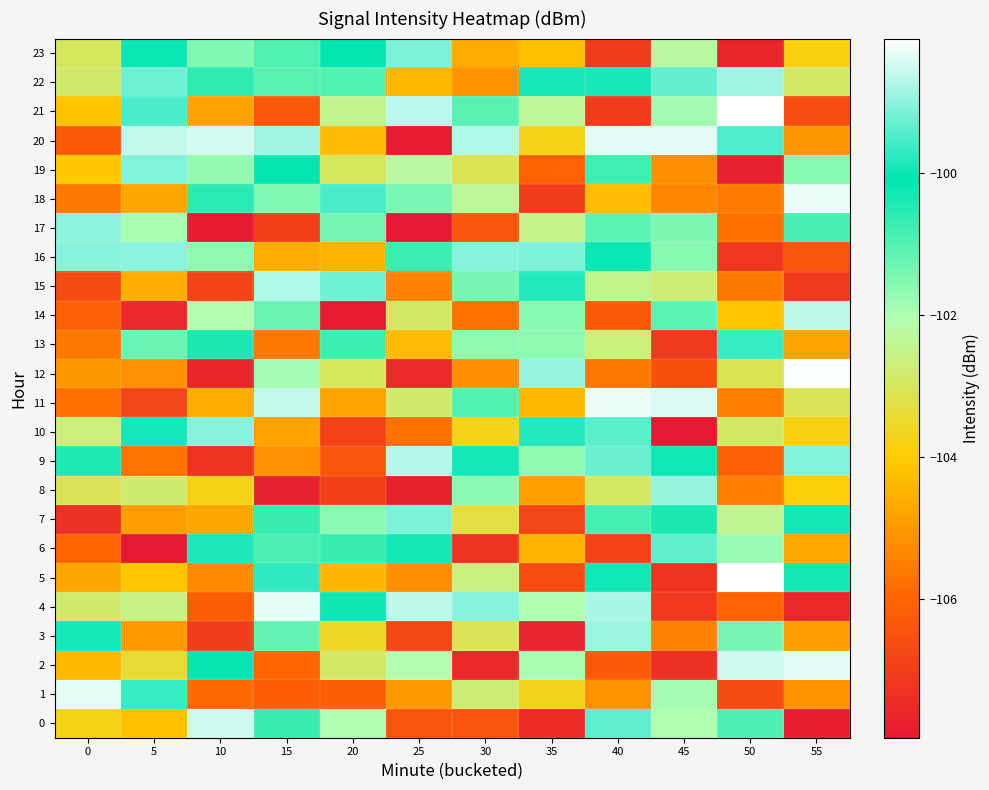

Which label corresponds to the smallest value in the chart?

25